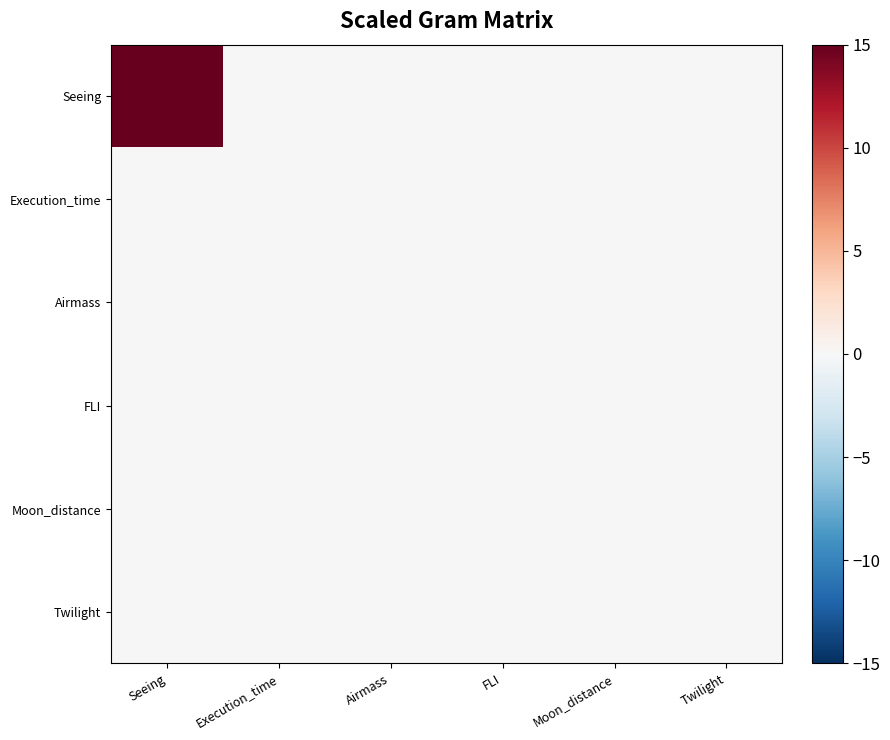

List the series in order of their peak value, highest first.

Seeing, Execution_time, Airmass, FLI, Moon_distance, Twilight